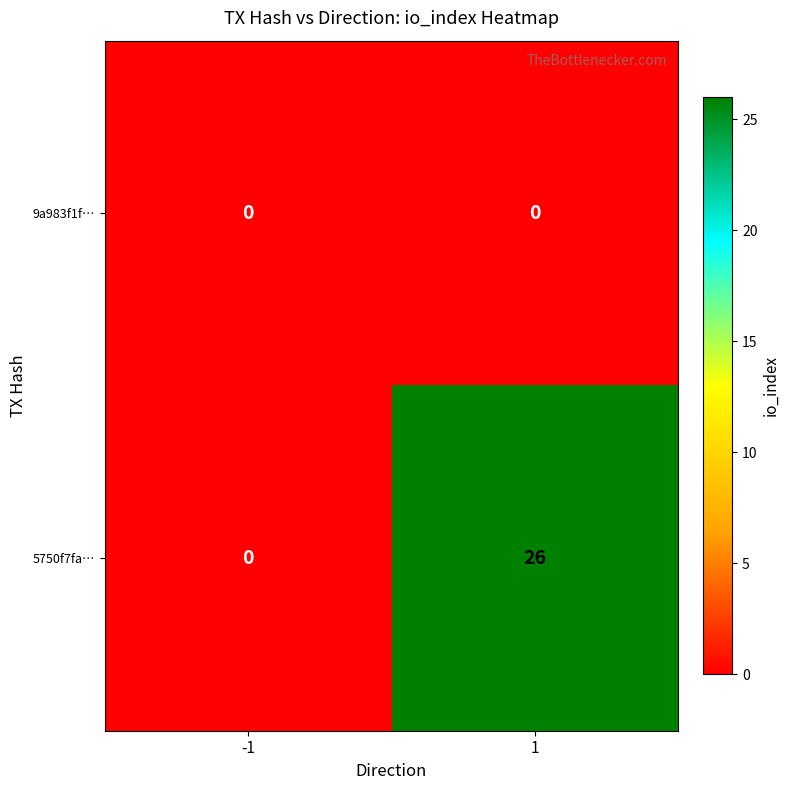

The value of 9a983f1f… at -1 is 0. True or false?

True